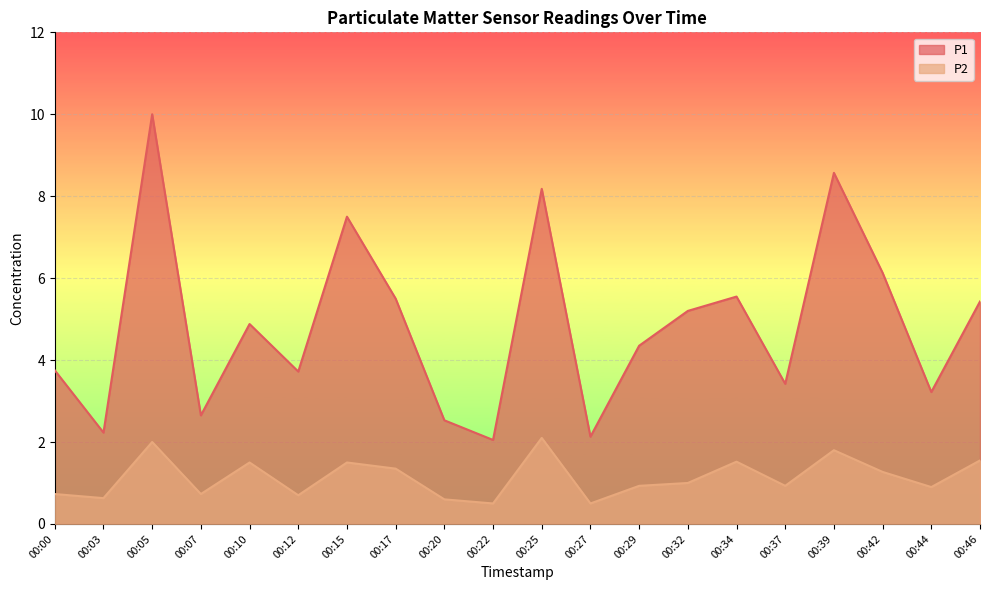

Which label corresponds to the largest value in the chart?

00:05